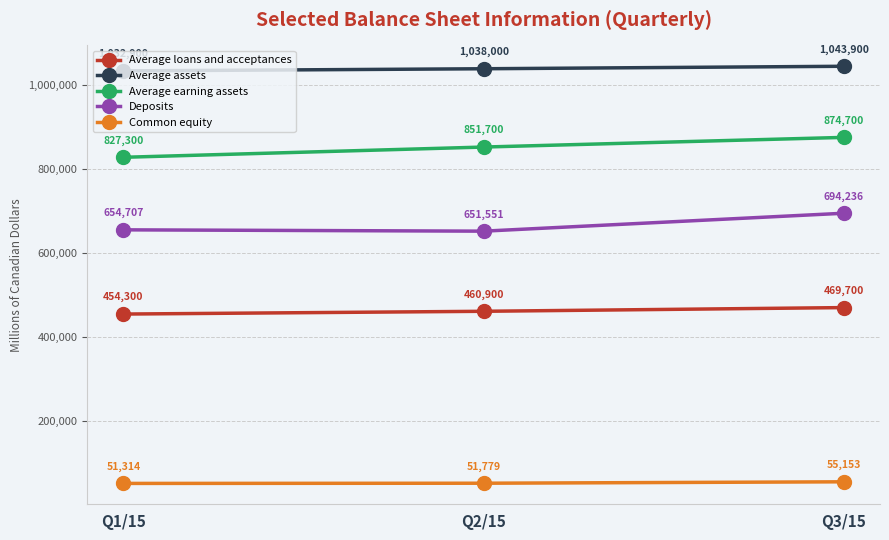

What is the value of the Deposits point at the 3rd from the left?

694236